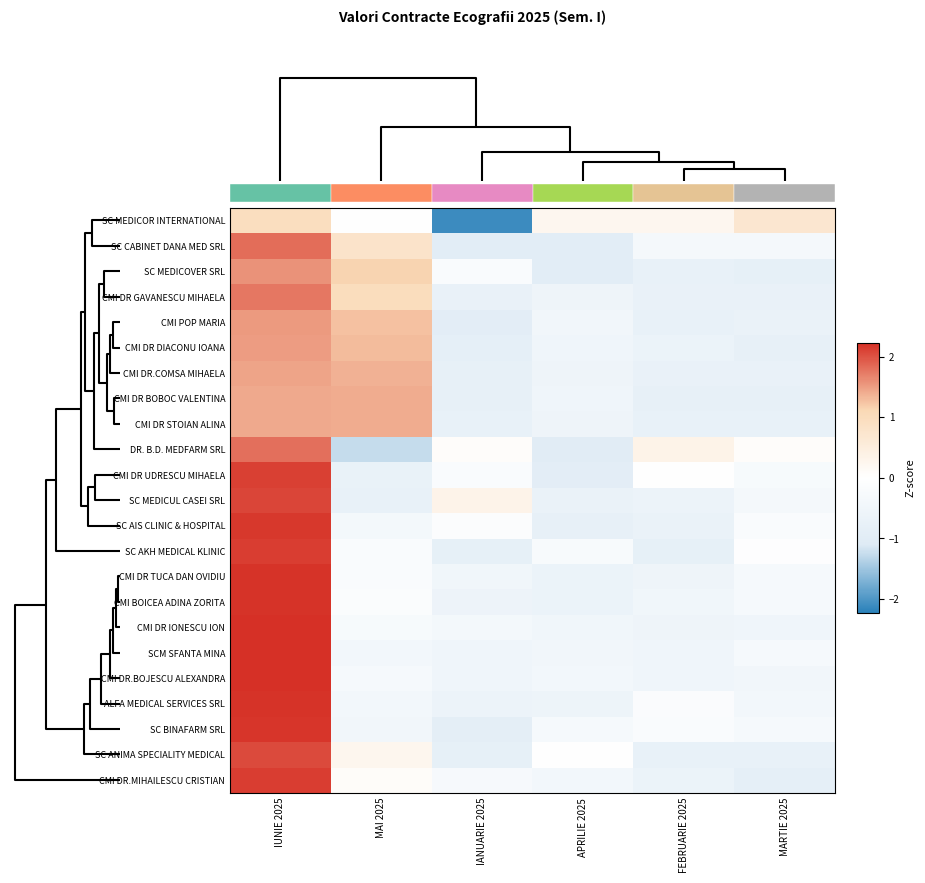

Rank the categories by SC ANIMA SPECIALITY MEDICAL value from lowest to highest.

IANUARIE 2025, FEBRUARIE 2025, MARTIE 2025, APRILIE 2025, MAI 2025, IUNIE 2025